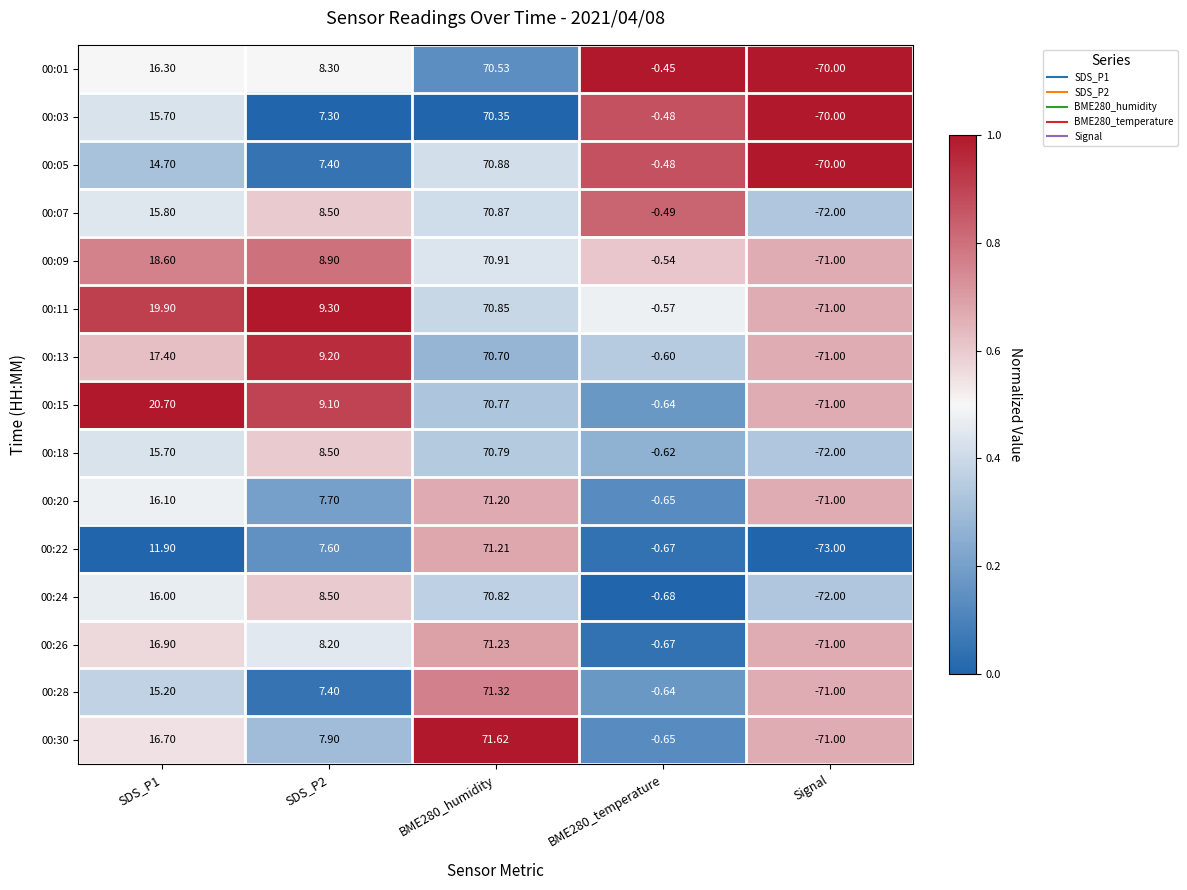

Which label corresponds to the smallest value in the chart?

Signal